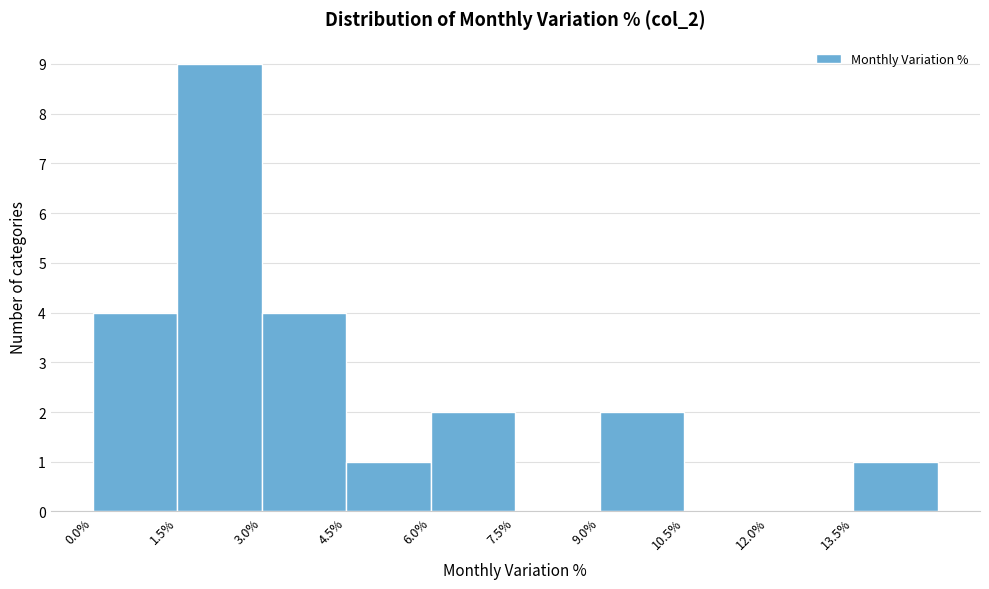

Reading left to right, list every bar in this chart as the range it spans on the x-axis followed by its height. Neither the bar edges nor the heights are printed on the chart, so give them approximately, as read against the axes.

0.0 to 1.5: 4
1.5 to 3.0: 9
3.0 to 4.5: 4
4.5 to 6.0: 1
6.0 to 7.5: 2
7.5 to 9.0: 0
9.0 to 10.5: 2
10.5 to 12.0: 0
12.0 to 13.5: 0
13.5 to 15.0: 1